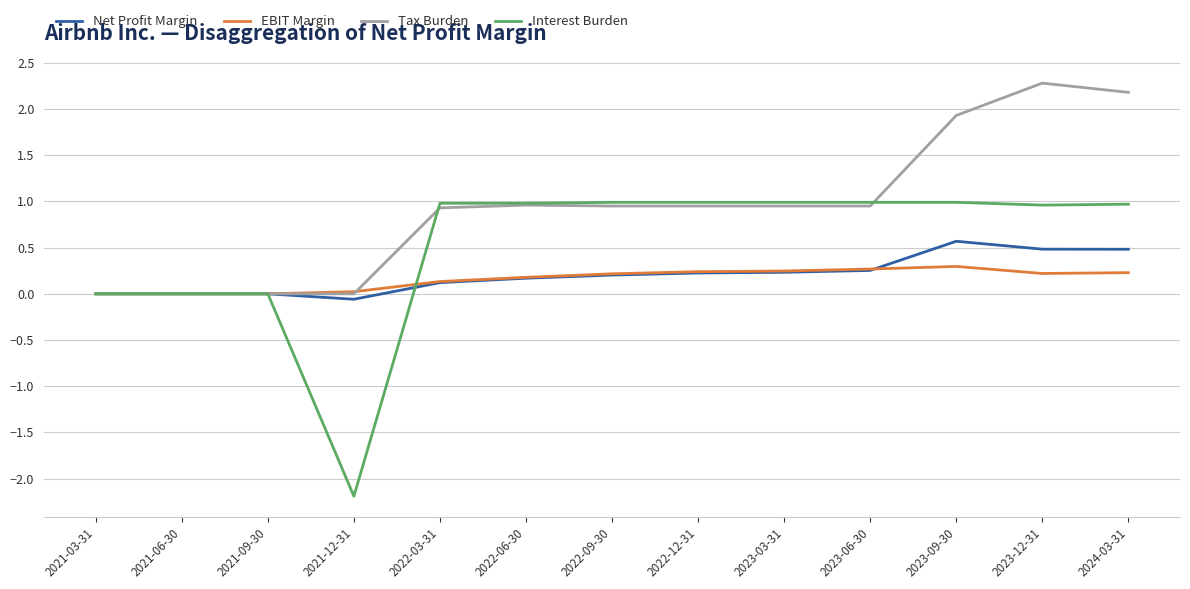

What is the maximum value for Tax Burden?

2.3